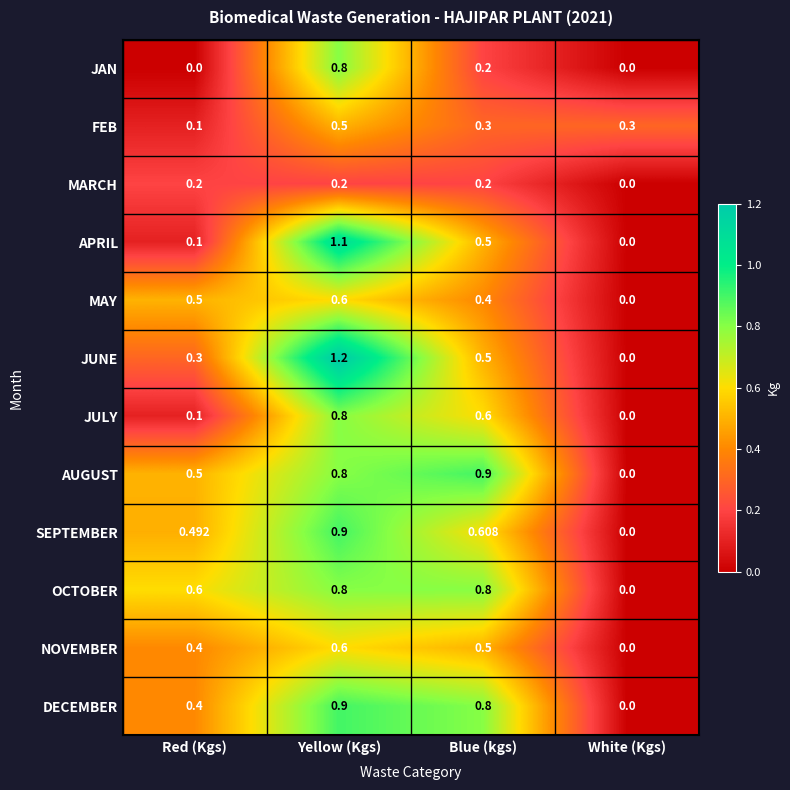

Is the value of JULY at White (Kgs) greater than the value of SEPTEMBER at Red (Kgs)?

No